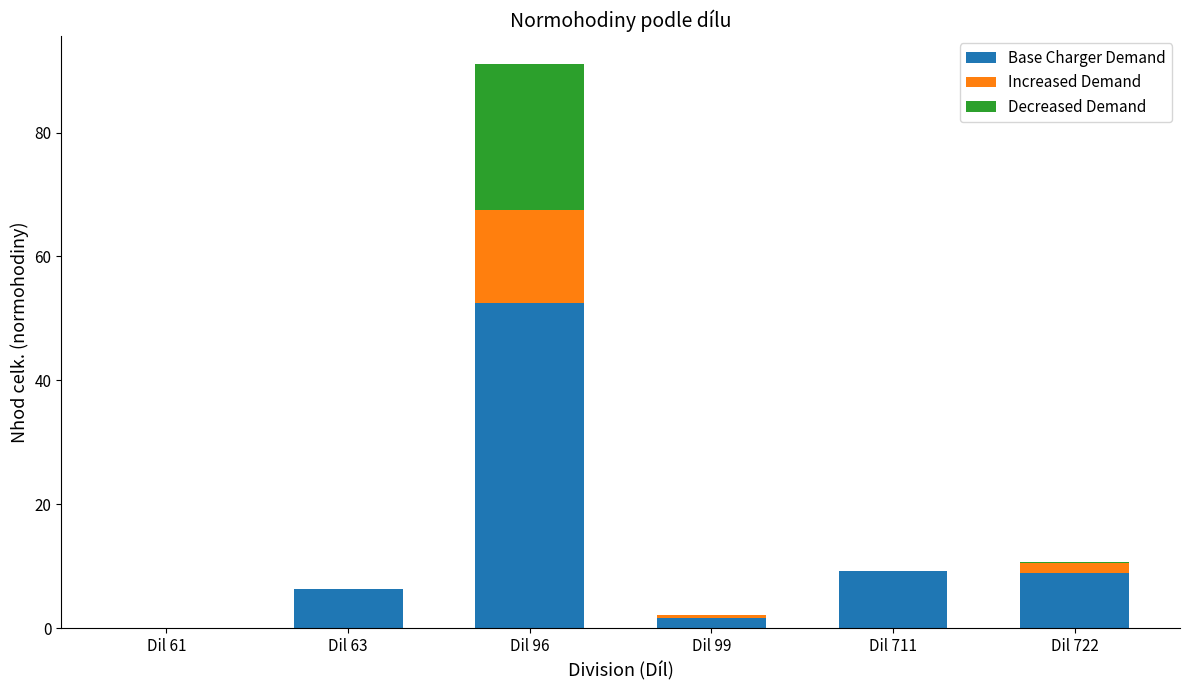

Are the bars horizontal?

No